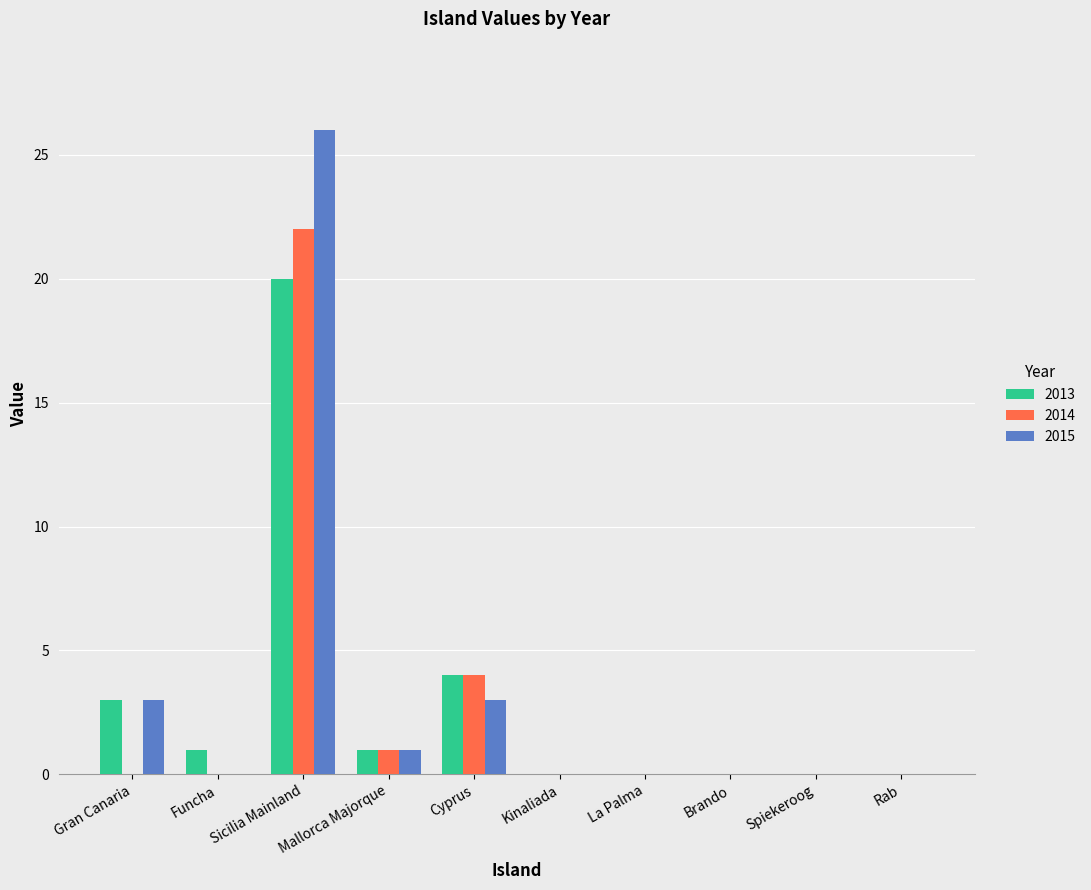

What is the sum of all 2013 values?

29